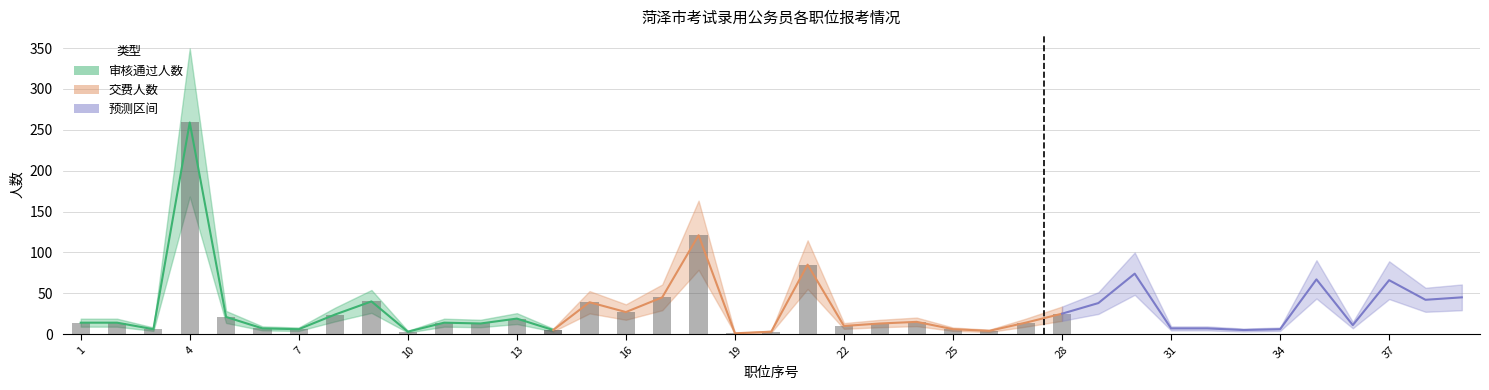

Reading left to right, what are all the values shown in this chart?

审核通过人数: 综合文字职位=14	综合管理职位=14	综合管理职位=6	综合管理职位=259	法律业务职位=21	综合管理职位=7	法制业务职位=6	综合管理职位A=24	综合管理职位B=40	综合管理职位C=3	综合管理职位=14	综合文字职位=13	综合管理职位=19	综合管理职位=5	财政评审职位=39	财政管理职位=27	综合管理职位=45	综合管理职位=121	行政执法职位=1	综合管理职位=3	综合管理职位A=85	综合管理职位B=10	综合管理职位=13	综合管理职位=15	财务管理职位=6	综合管理职位=4	行政执法职位A=14	行政执法职位B=25	审计业务职位=38	行政管理职位=74	文秘职位=7	经济金融职位=7	财务管理职位=5	综合管理职位=6	综合管理职位=67	综合管理职位=11	综合管理职位=66	综合管理职位=42	综合管理职位=45
交费人数: 综合文字职位=14	综合管理职位=14	综合管理职位=6	综合管理职位=259	法律业务职位=21	综合管理职位=7	法制业务职位=6	综合管理职位A=24	综合管理职位B=40	综合管理职位C=3	综合管理职位=14	综合文字职位=13	综合管理职位=19	综合管理职位=5	财政评审职位=39	财政管理职位=27	综合管理职位=45	综合管理职位=121	行政执法职位=1	综合管理职位=3	综合管理职位A=85	综合管理职位B=10	综合管理职位=13	综合管理职位=15	财务管理职位=6	综合管理职位=4	行政执法职位A=14	行政执法职位B=25	审计业务职位=38	行政管理职位=74	文秘职位=7	经济金融职位=7	财务管理职位=5	综合管理职位=6	综合管理职位=67	综合管理职位=11	综合管理职位=66	综合管理职位=42	综合管理职位=45